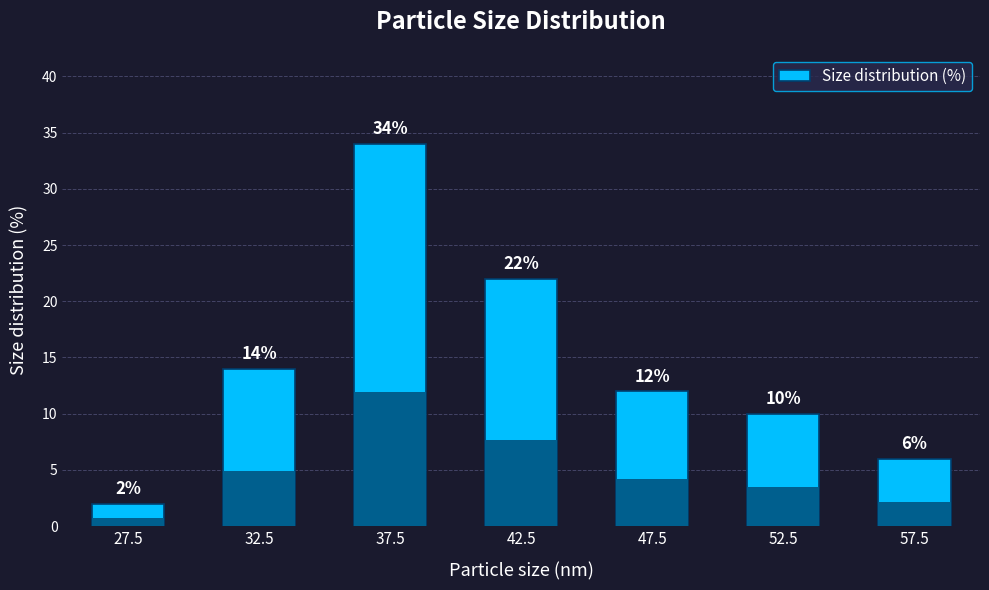

Where is the data nearest to the value 18?

32.5